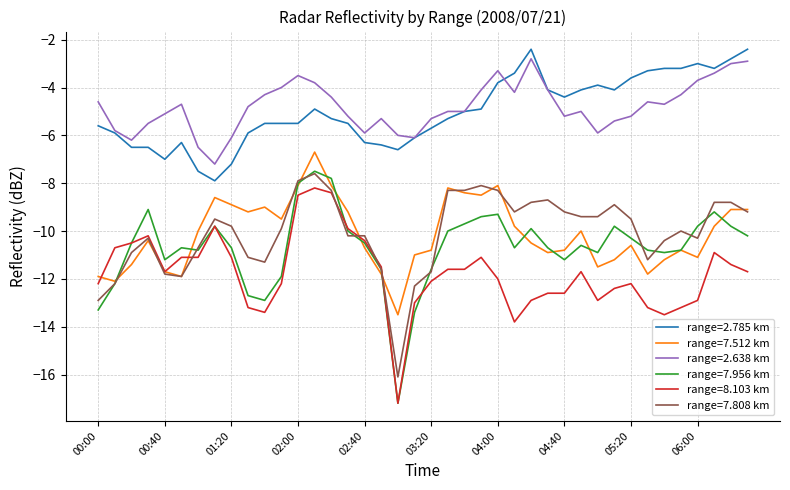

Which series has the widest spread of values?

range=7.956 km